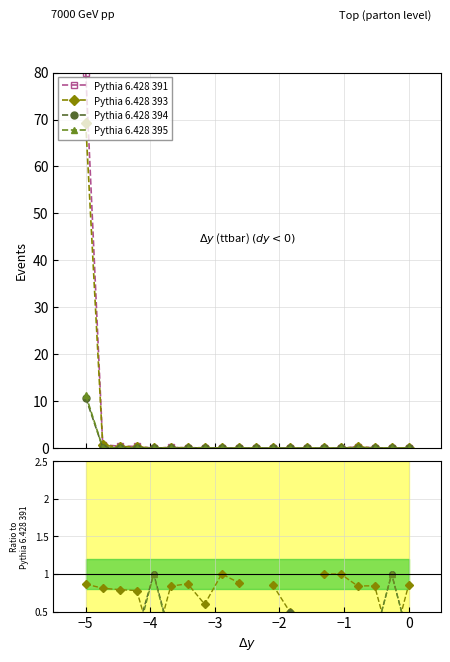

True or false: Pythia 6.428 394 and Pythia 6.428 391 cross at least once.

True